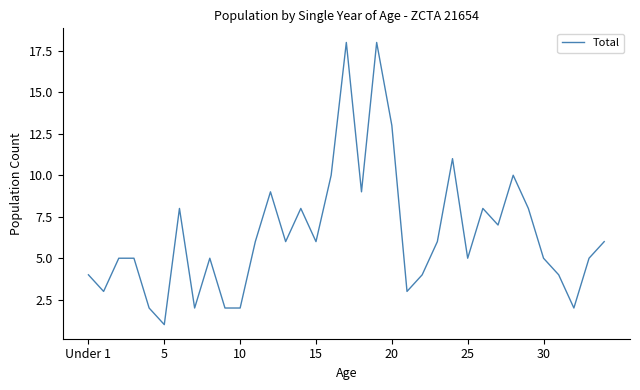

Does the chart have visible grid lines?

No